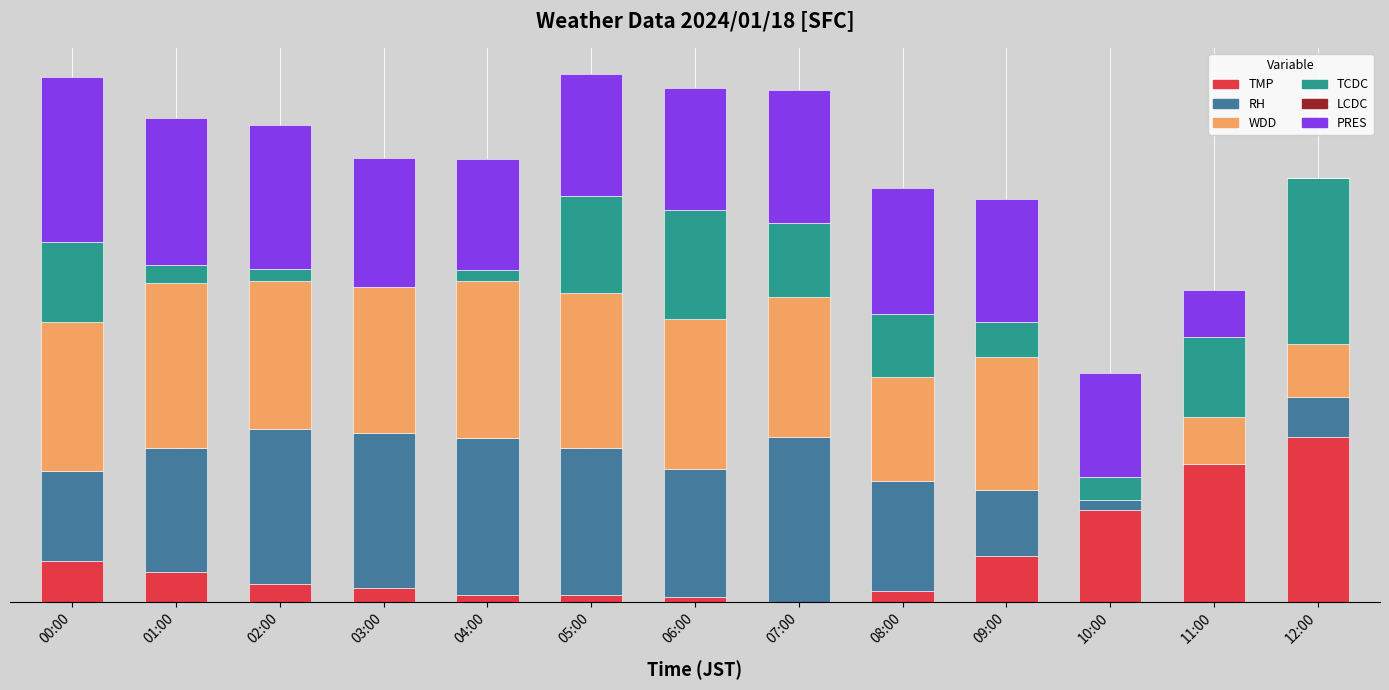

At 10:00, list the series in order from smallest to largest.

WDD, LCDC, RH, TCDC, TMP, PRES